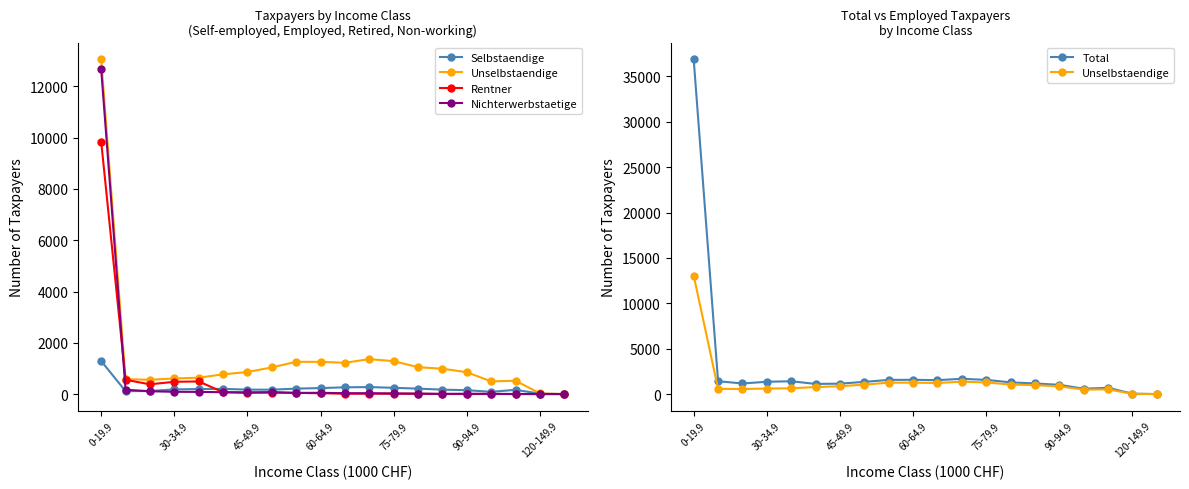

How many times do Nichterwerbstaetige and Rentner cross each other?

4